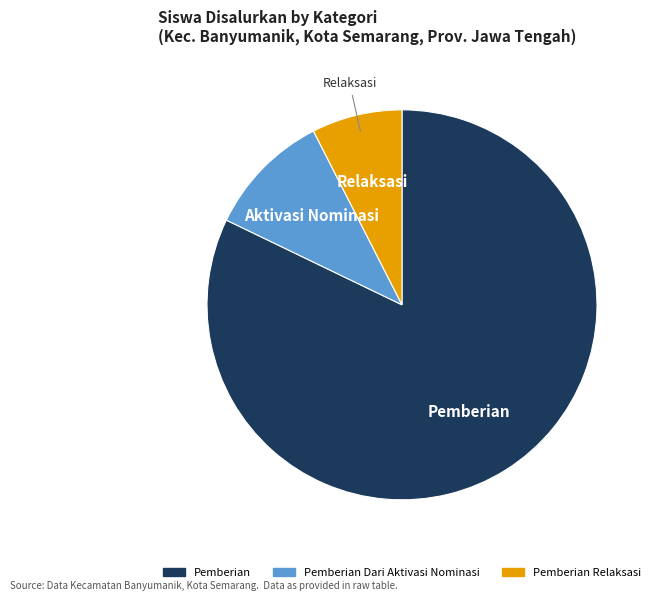

Is there a majority slice in this chart?

Yes